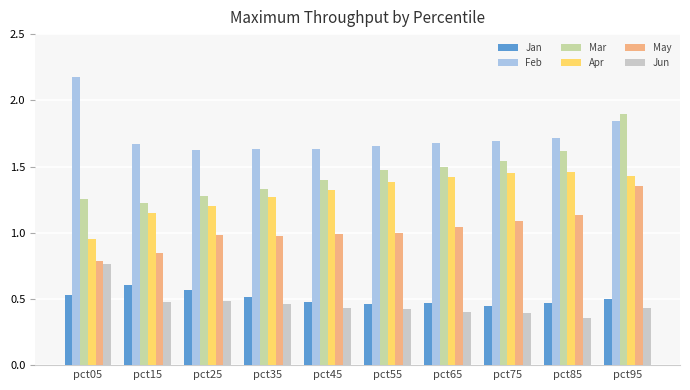

Is it true that Feb equals 1.0 at pct45?

False